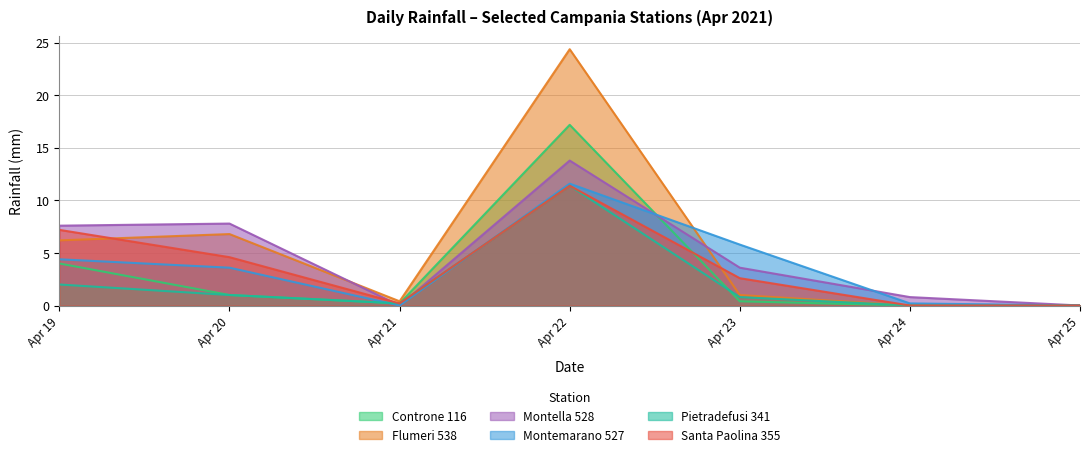

After their last crossing, which series has the higher values: Montemarano 527 or Montella 528?

Montella 528